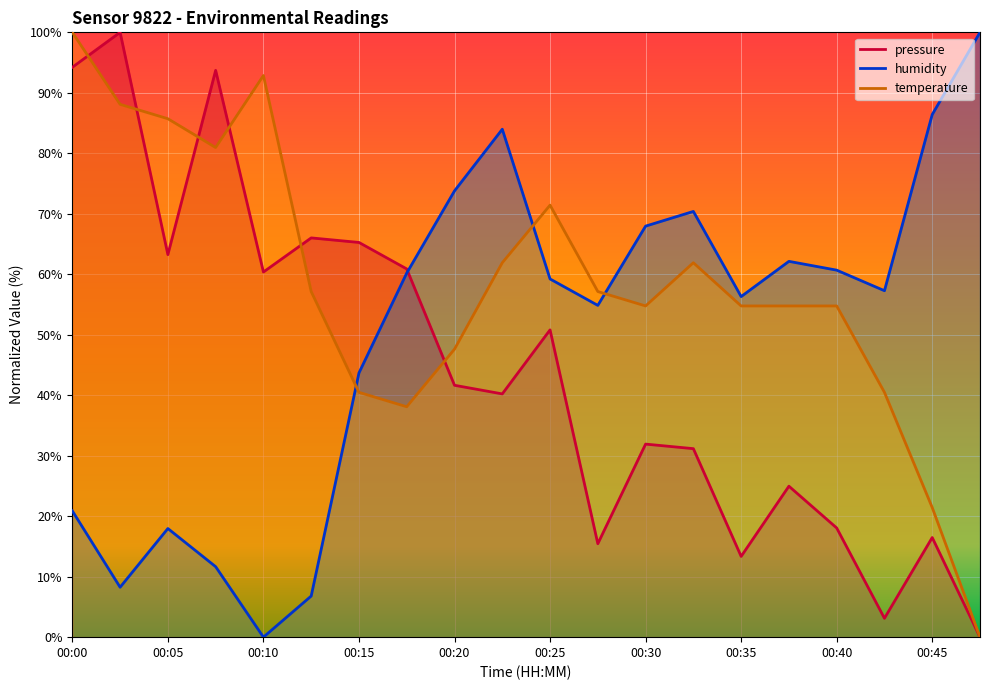

Which category has the lowest value in the humidity series?

00:10